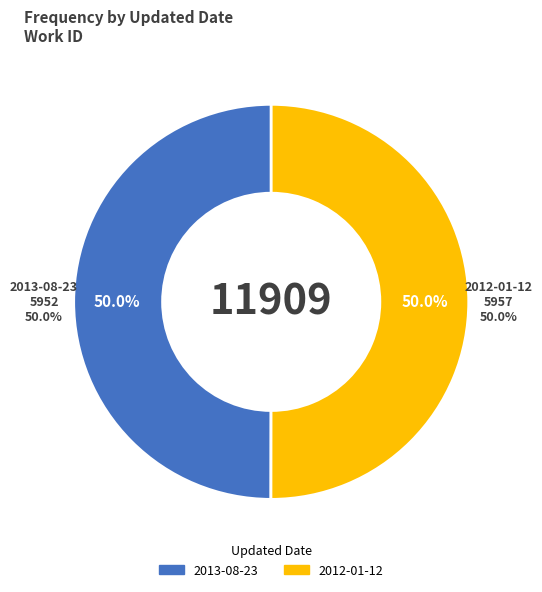

Rank the categories by value from highest to lowest.

2012-01-12, 2013-08-23